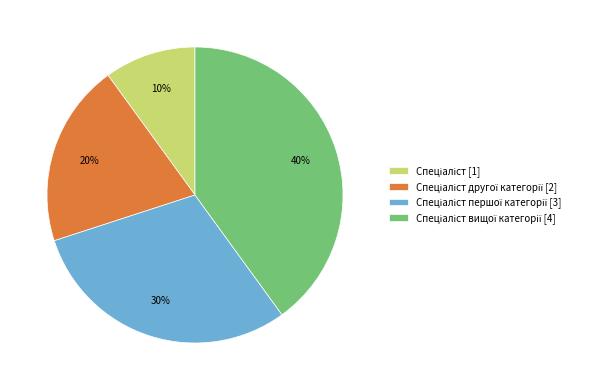

Is there any slice that represents more than half of the pie?

No